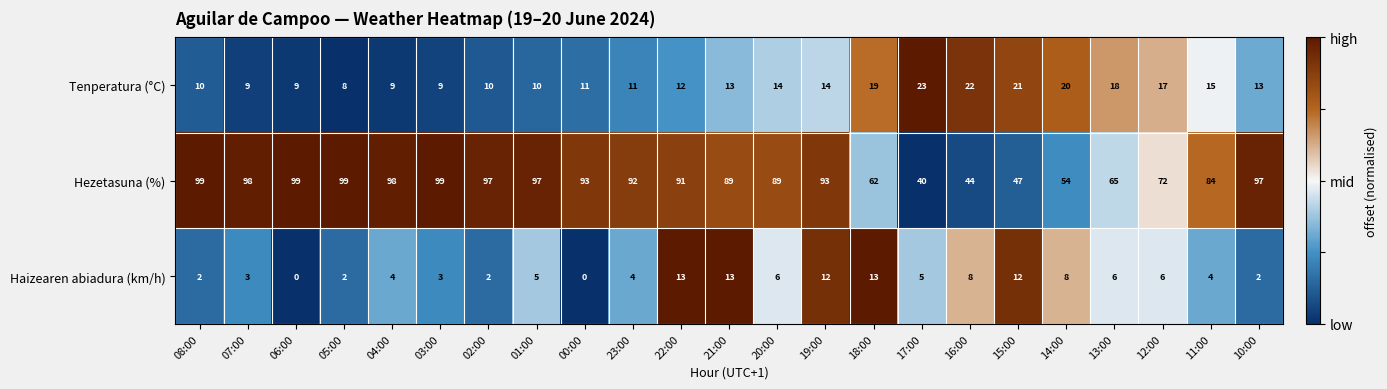

How many categories are shown in the chart?

23